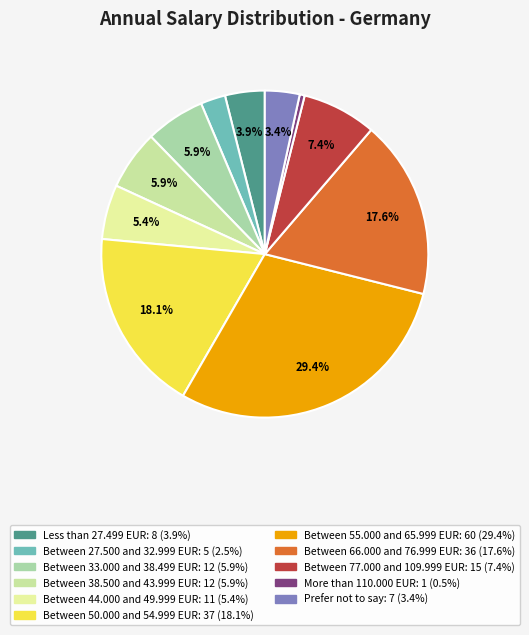

To the nearest percent, what is the difference between the Less than 27.499 EUR and Between 27.500 and 32.999 EUR slice percentages?

1%